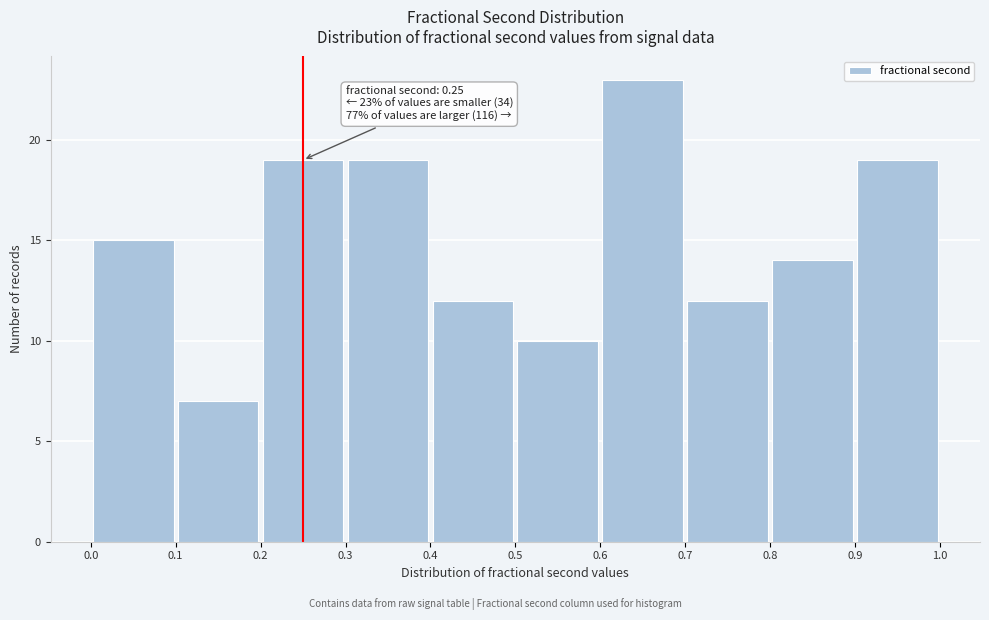

Over which range of the x-axis is the bar tallest?

0.6 to 0.7